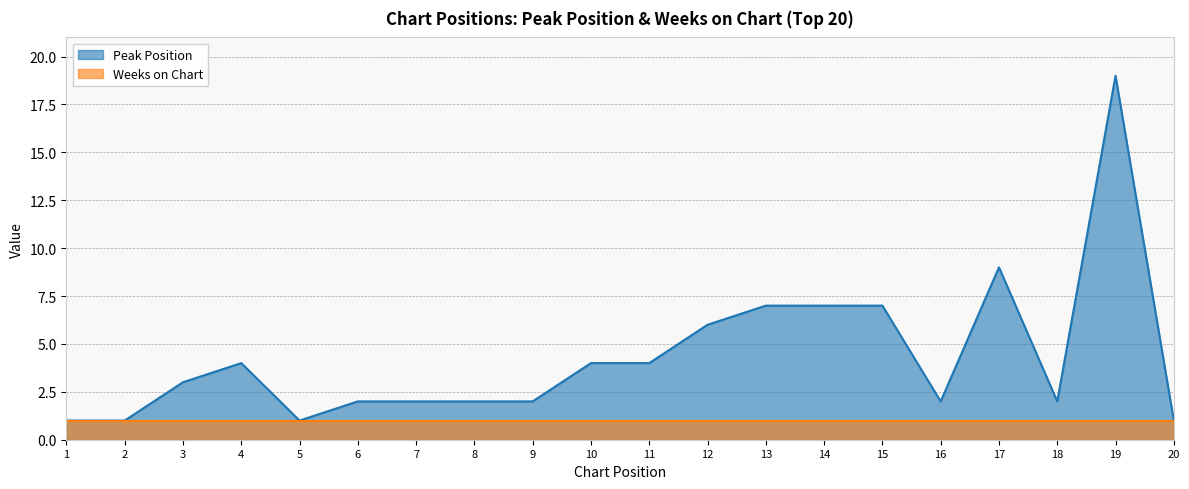

The value at 1 is 1. True or false?

False